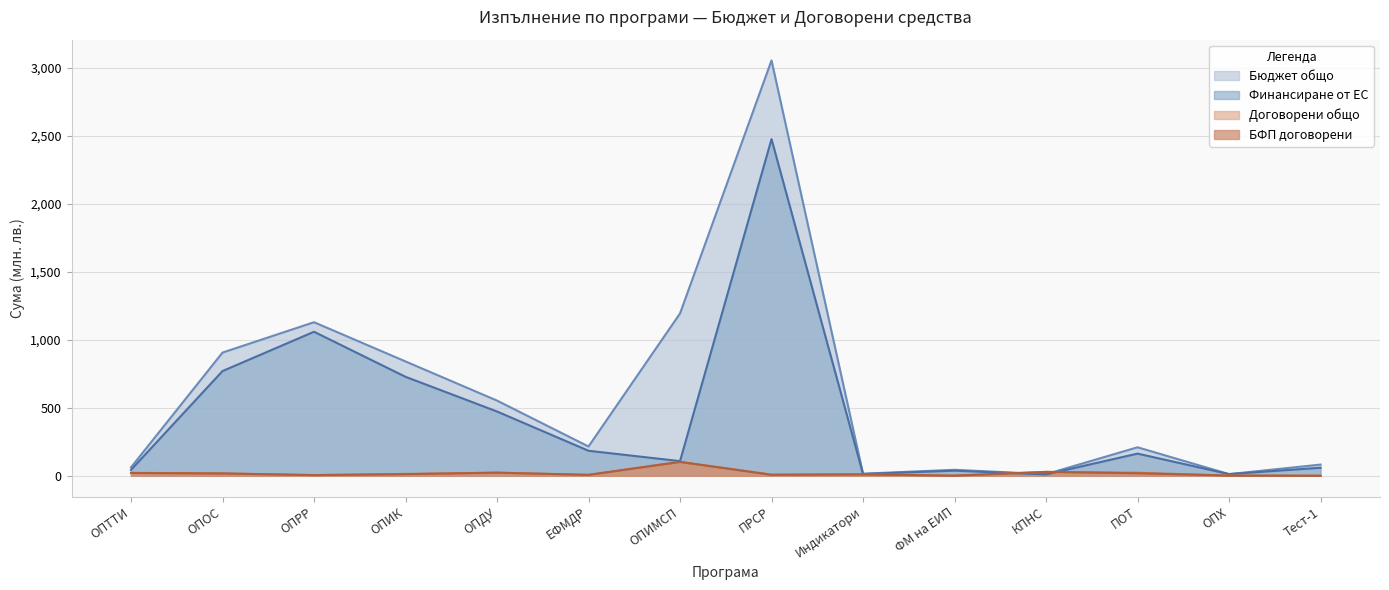

At which category does Бюджет общо reach its first local valley?

ЕФМДР